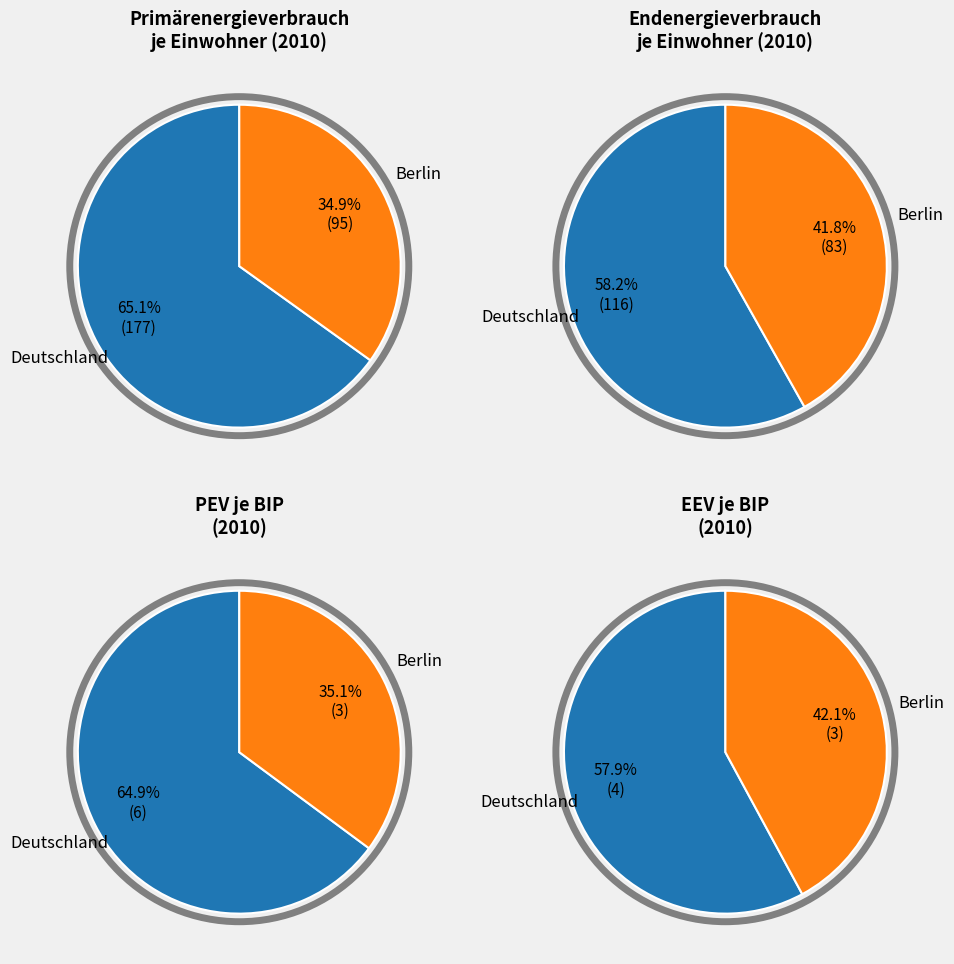

Which category has the biggest portion of the pie?

Deutschland